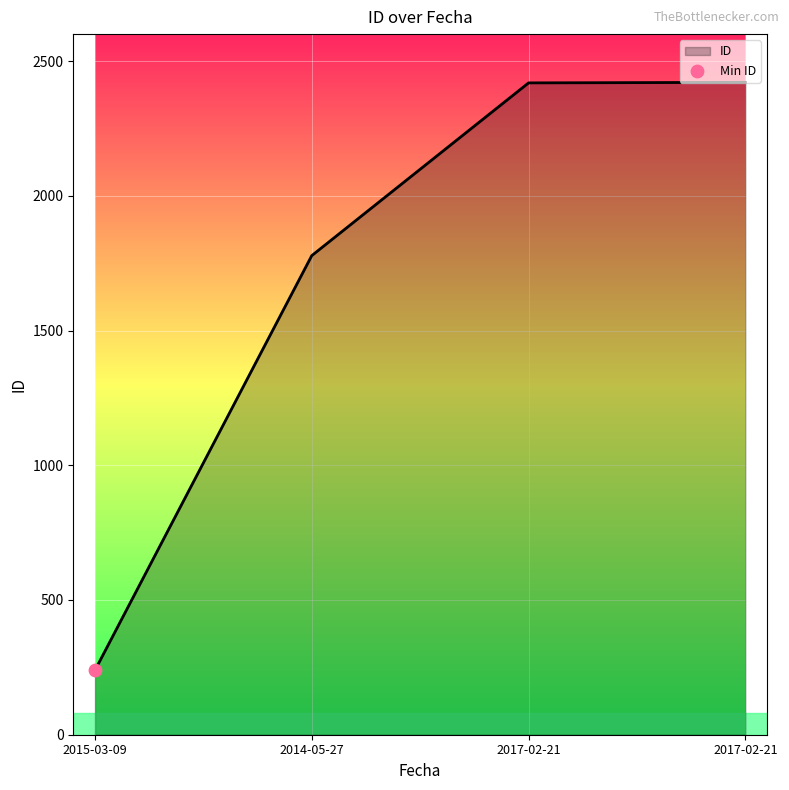

What is the ratio of the value at 2015-03-09 to the value at 2017-02-21?

0.1